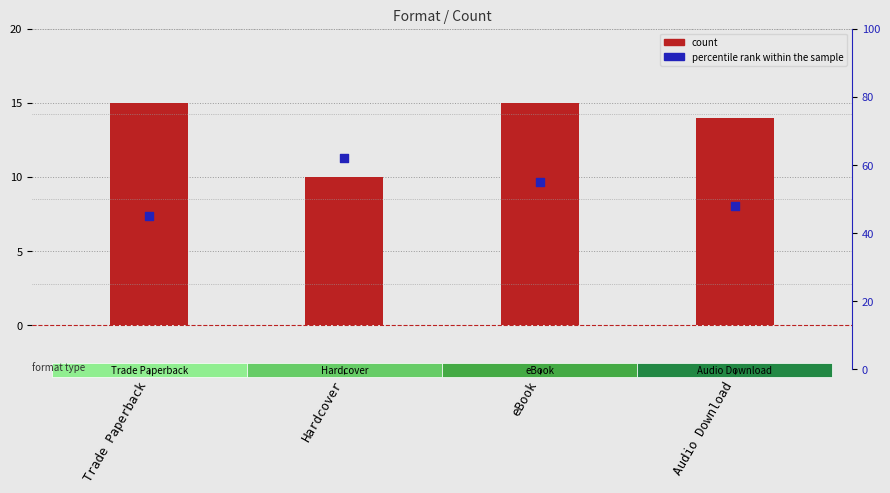

Which series has the largest total across all categories?

percentile rank within the sample